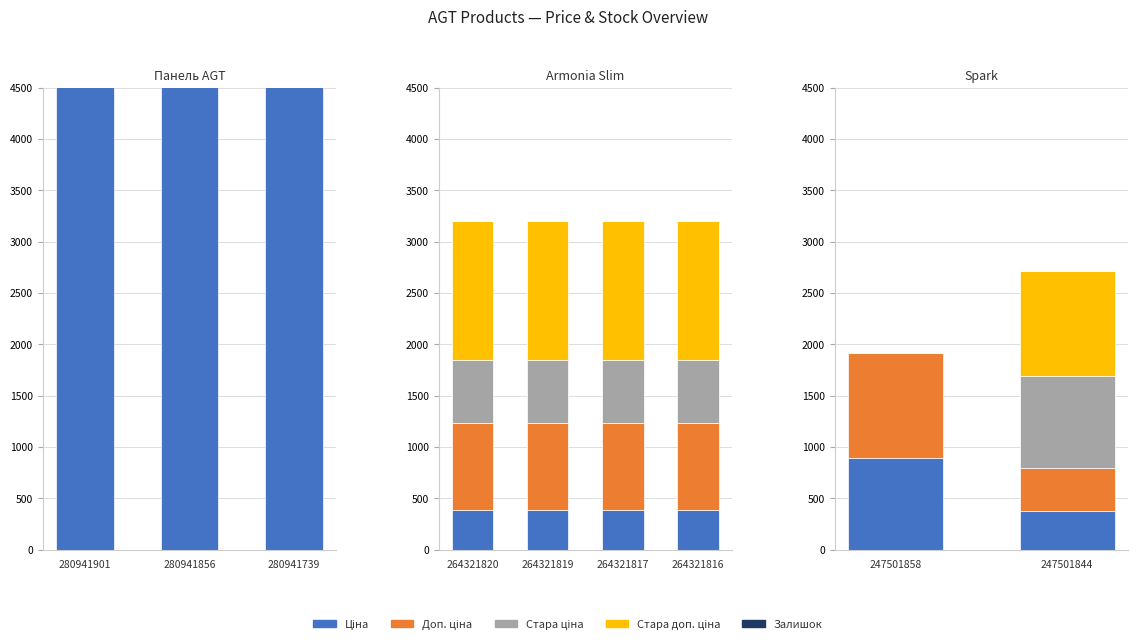

Which has a higher value, 280941901 or 280941856?

280941901